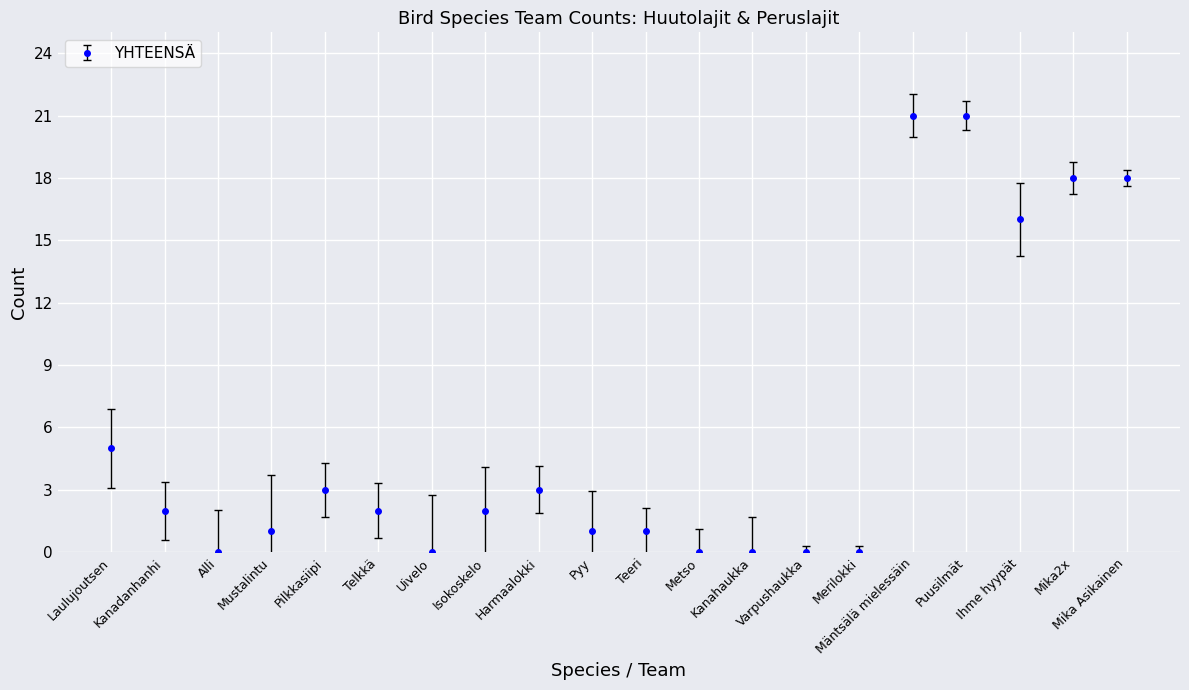

What is the greatest value displayed?

21